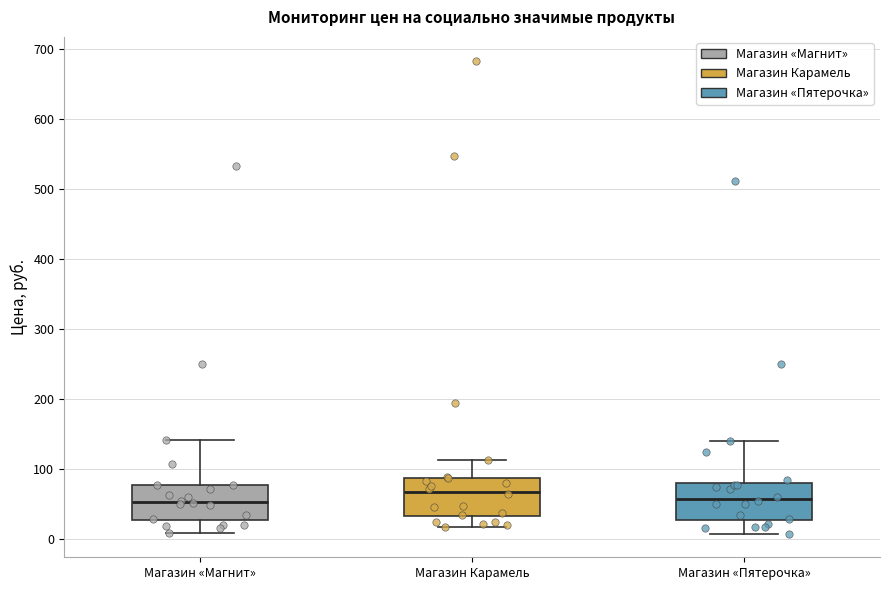

Reading left to right, read every box against the y-axis: the position of its median line, the range the box covers, and the ends of its whiskers. The values are not printed on the chart, so give them approximately, as read against the axis.

Магазин «Магнит»: median 50, box 30 to 80, whiskers 10 to 140
Магазин Карамель: median 70, box 30 to 90, whiskers 20 to 110
Магазин «Пятерочка»: median 60, box 30 to 80, whiskers 10 to 140